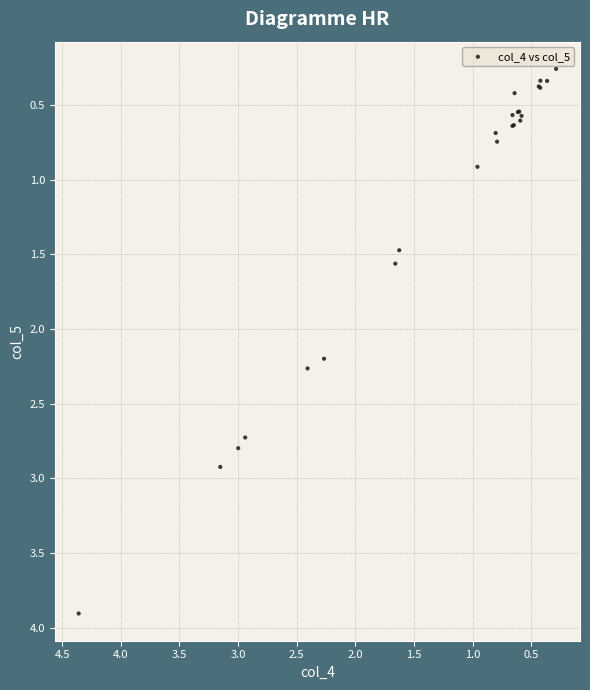

What Y value in the scatter plot is closest to 2?

2.2